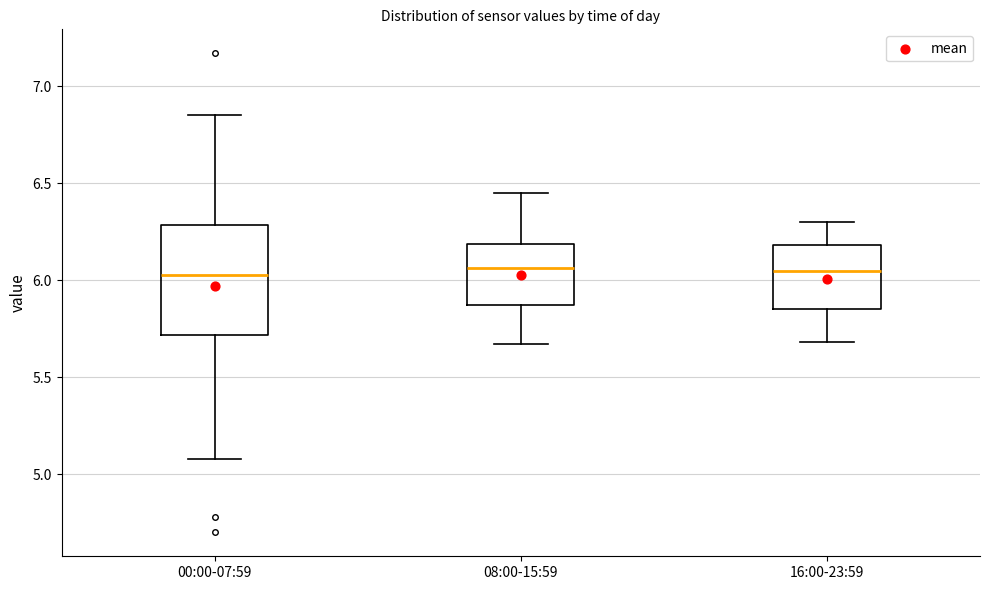

Reading left to right, read every box against the y-axis: the position of its median line, the range the box covers, and the ends of its whiskers. The values are not printed on the chart, so give them approximately, as read against the axis.

00:00-07:59: median 6.05, box 5.70 to 6.30, whiskers 5.10 to 6.85
08:00-15:59: median 6.05, box 5.85 to 6.20, whiskers 5.65 to 6.45
16:00-23:59: median 6.05, box 5.85 to 6.20, whiskers 5.70 to 6.30